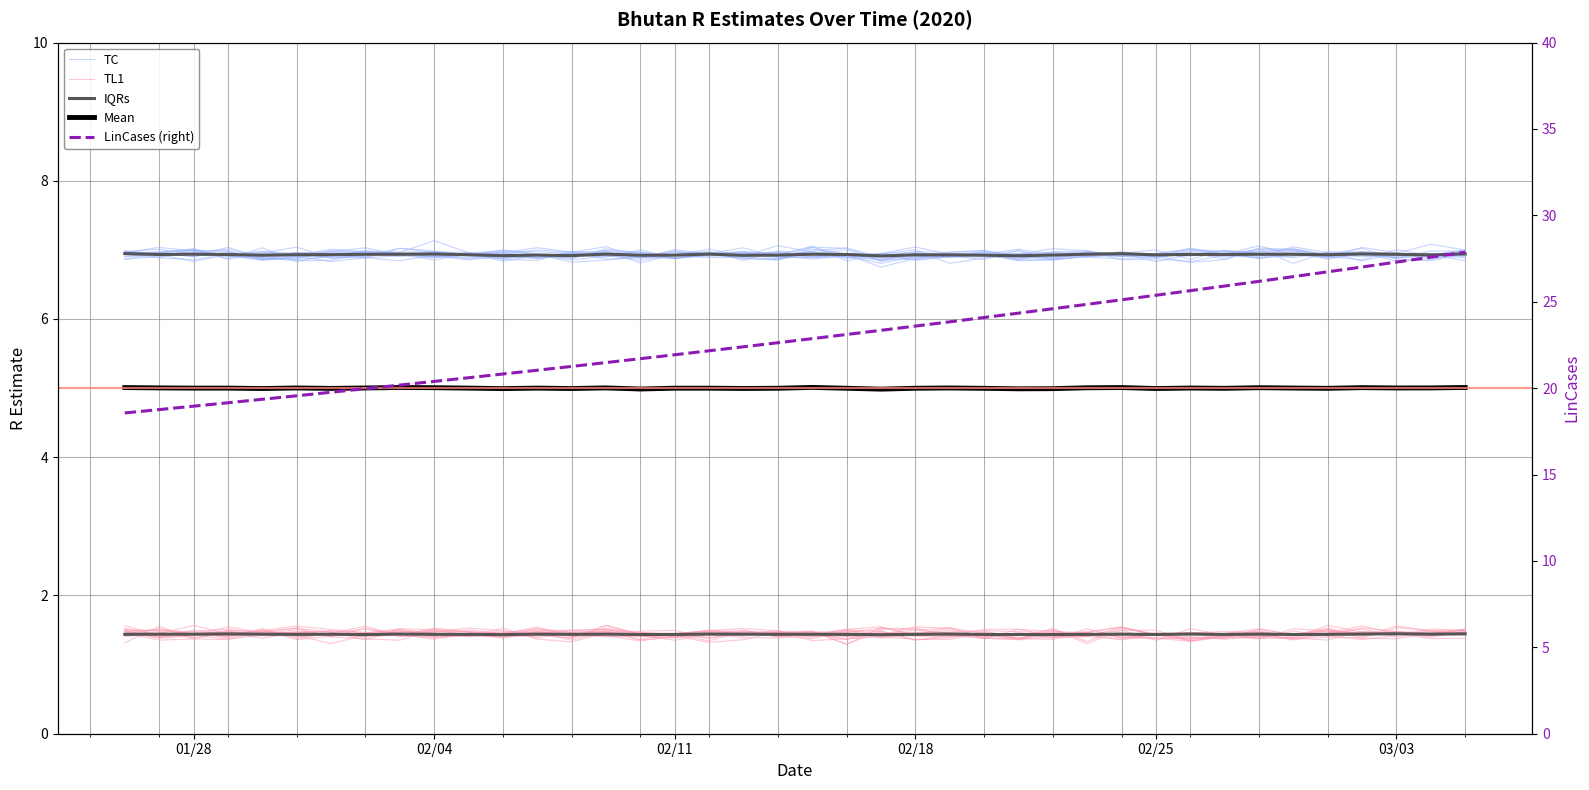

True or false: Mean has a value of 5.0 at 02/04.

True